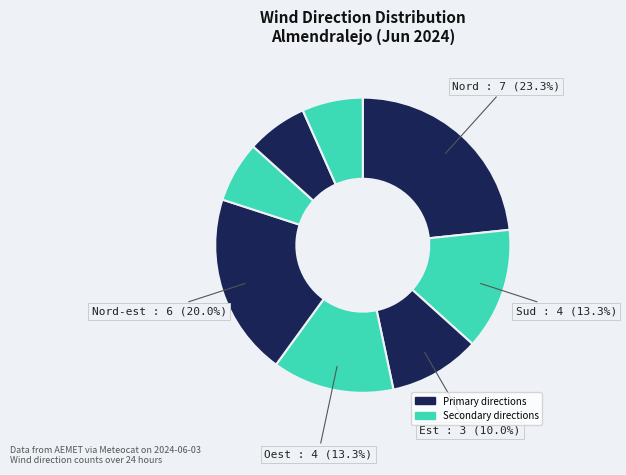

Rank the categories by value from lowest to highest.

Sud-oest, Nord-oest, Sud-est, Est, Sud, Oest, Nord-est, Nord